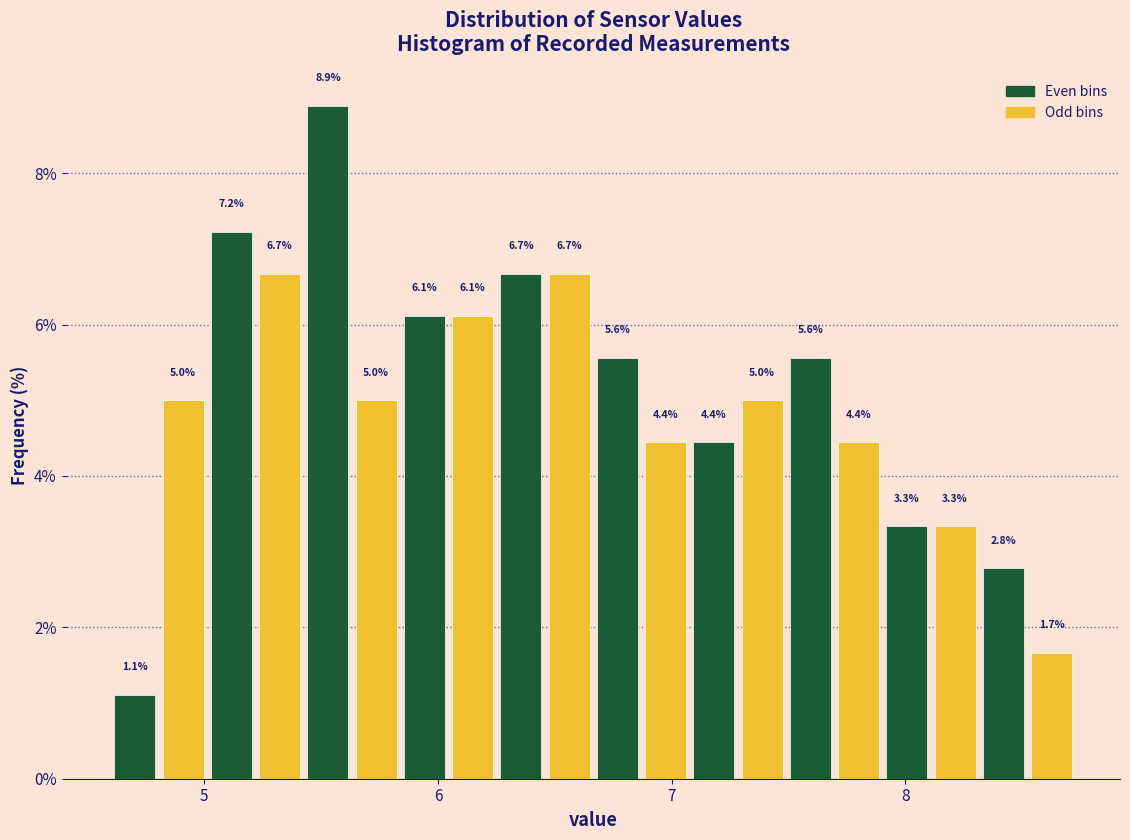

Read against the x-axis, roughly where is the centre of the tallest bar?

5.5